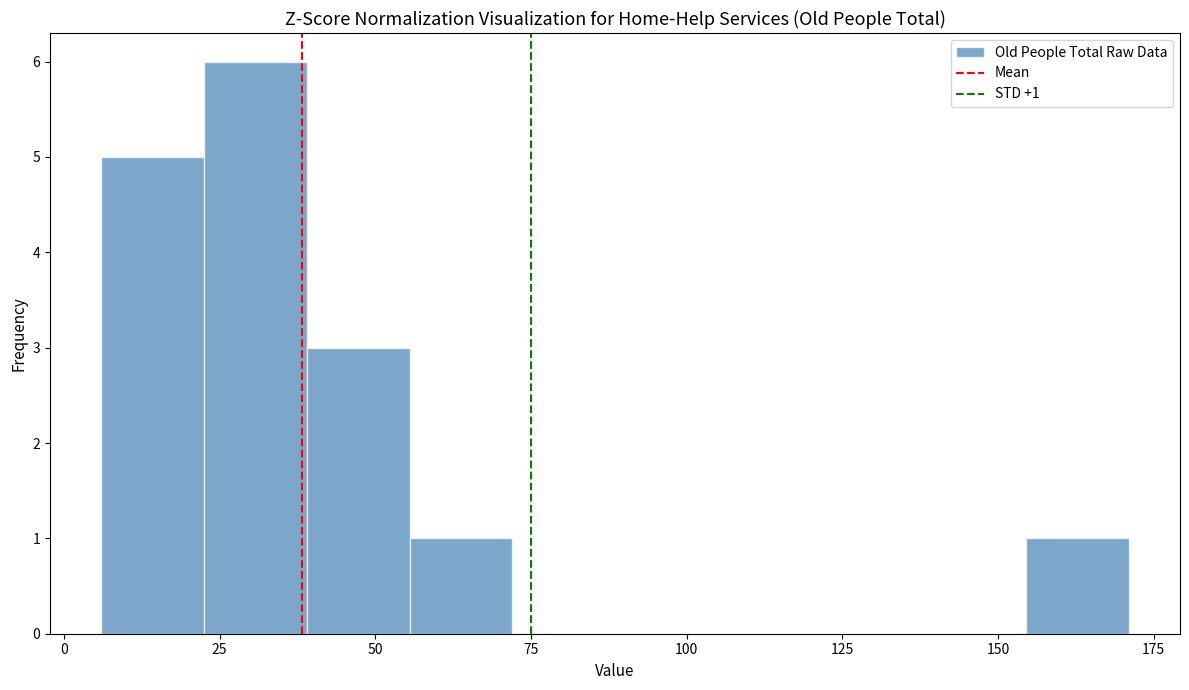

Read against the x-axis, roughly where is the centre of the tallest bar?

30